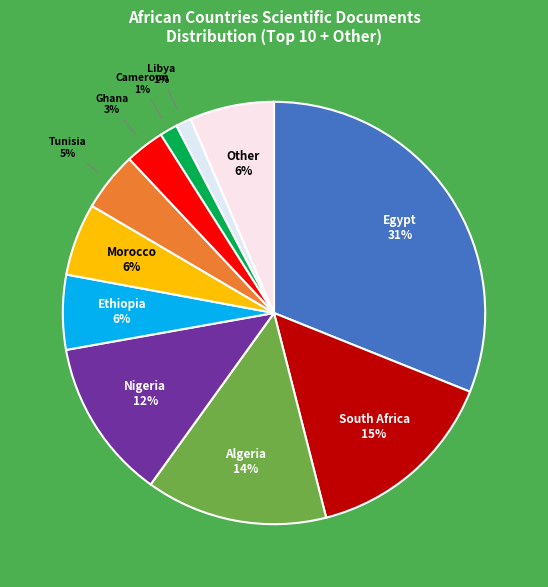

To the nearest percent, what is the average slice percentage?

9%